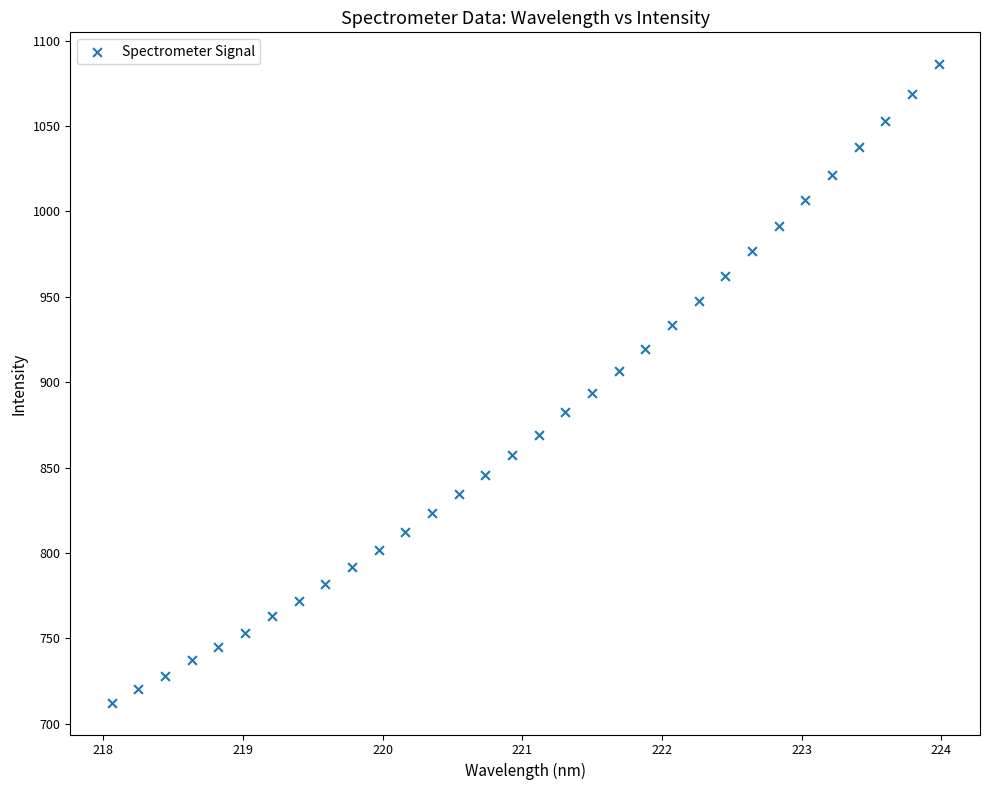

What is the range of Y values (max minus min)?

373.7